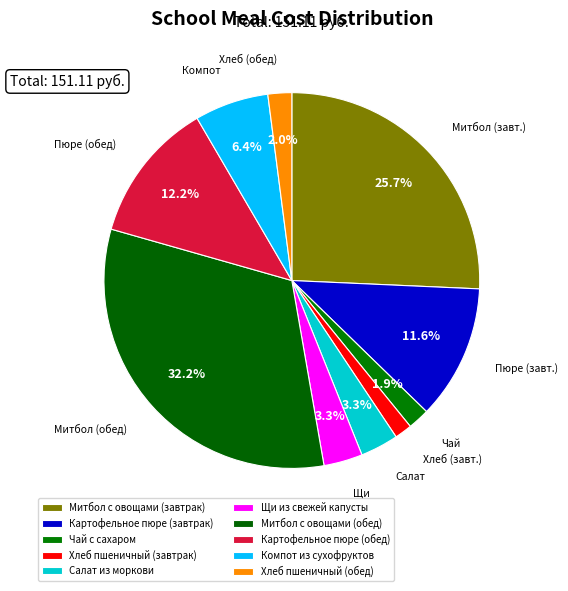

Do Картофельное пюре (обед) and Хлеб пшеничный (завтрак) together represent more than half of the pie?

No